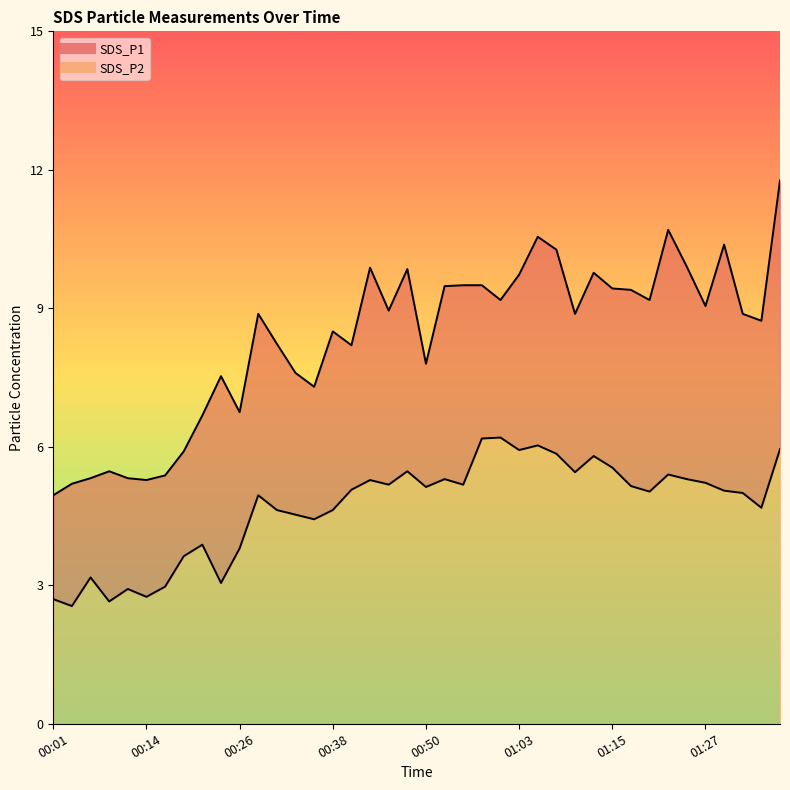

Which series has the largest total across all categories?

SDS_P1